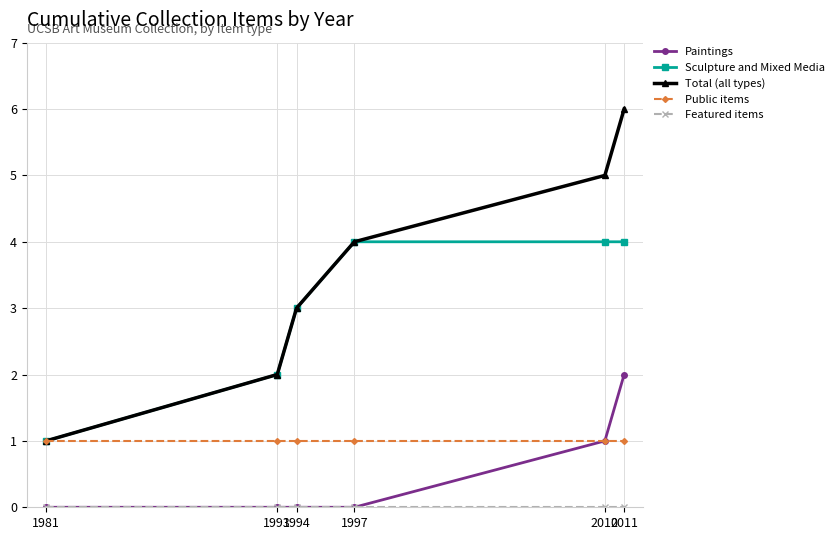

Which series has the largest range (max minus min)?

Total (all types)